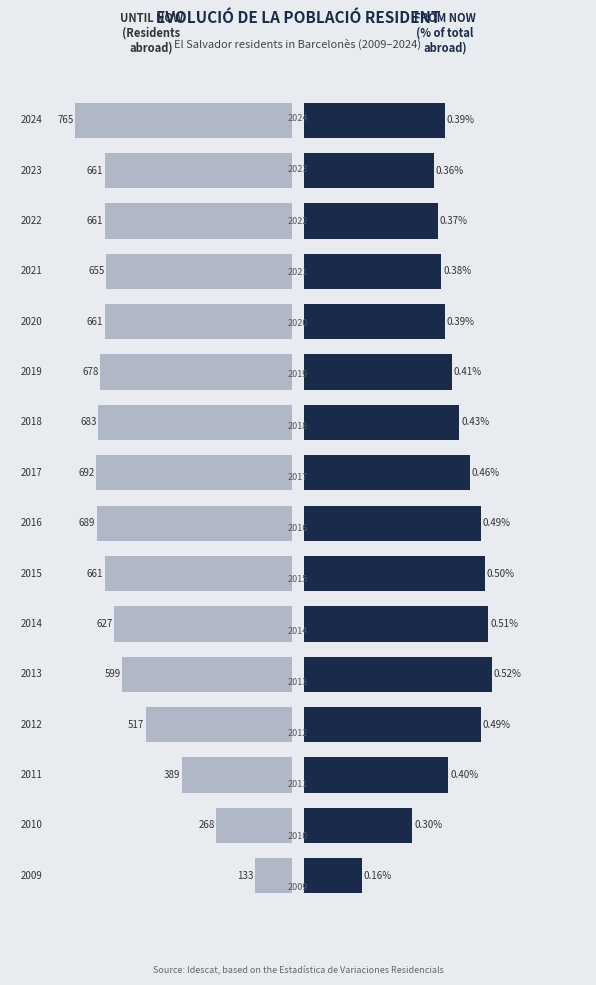

At how many categories does at least one series exceed 243?

15